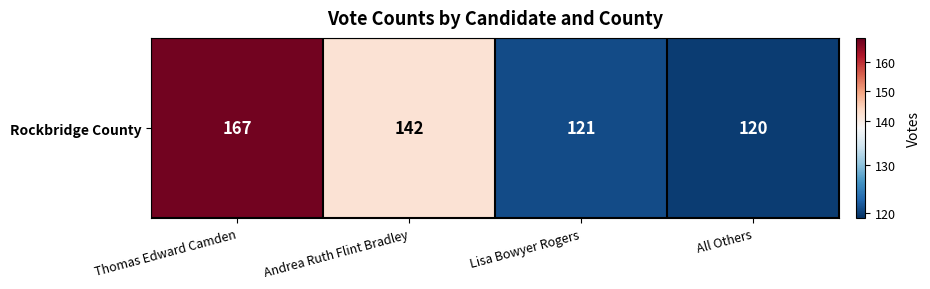

List the labels in order of value, largest first.

Thomas Edward Camden, Andrea Ruth Flint Bradley, Lisa Bowyer Rogers, All Others